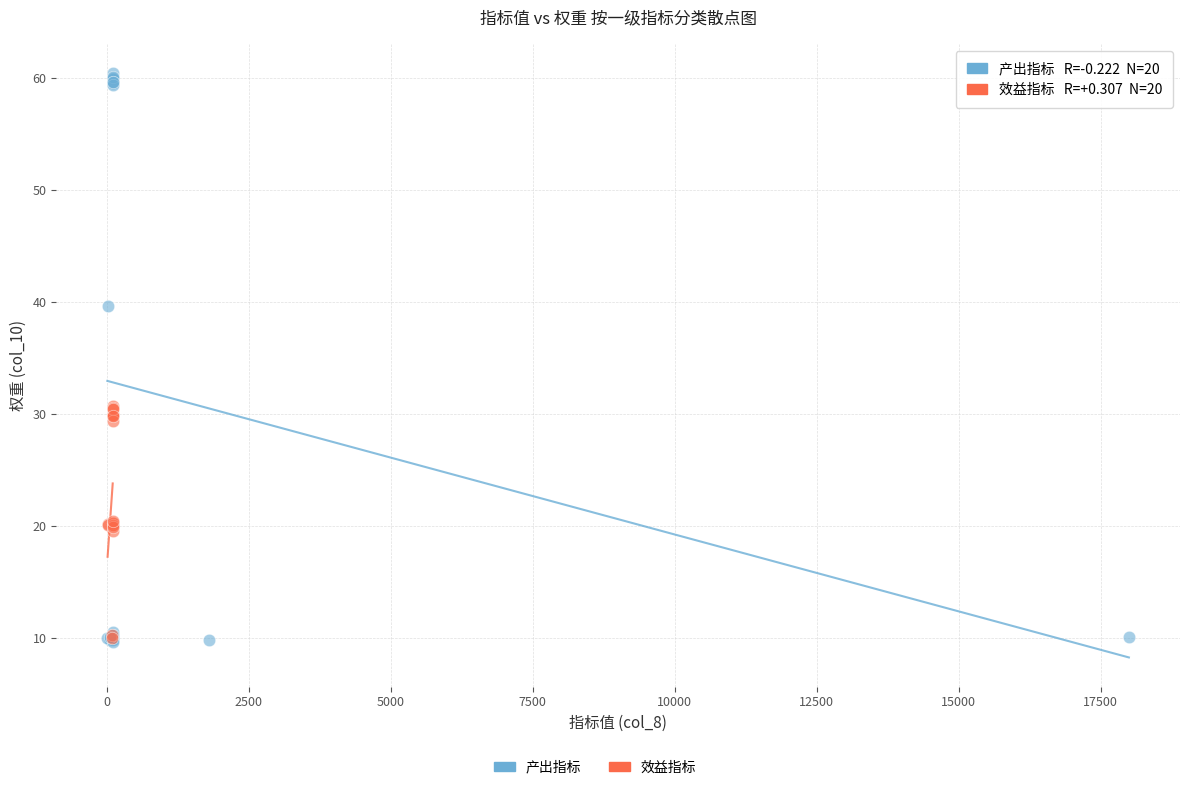

Which series has the widest spread of Y values?

产出指标